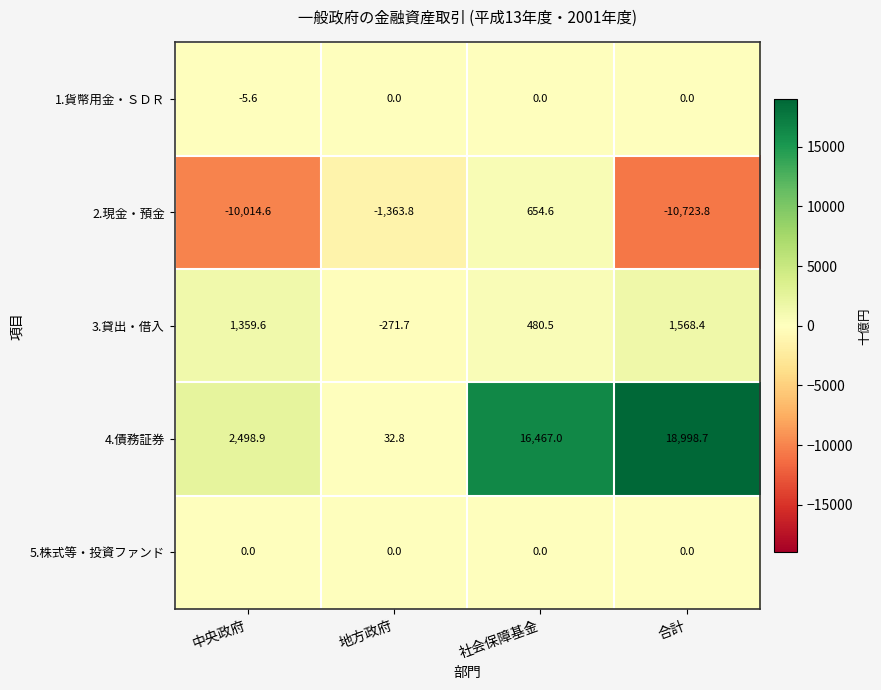

Reading left to right, transcribe all the data shown in this chart.

1.貨幣用金・ＳＤＲ: -5.6	0.0	0.0	0.0
2.現金・預金: -10014.6	-1363.8	654.6	-10723.8
3.貸出・借入: 1359.6	-271.7	480.5	1568.4
4.債務証券: 2498.9	32.8	16467.0	18998.7
5.株式等・投資ファンド: 0.0	0.0	0.0	0.0